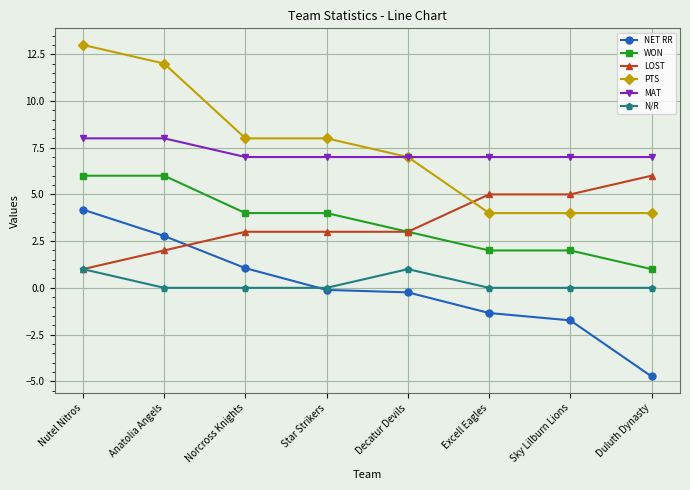

What is the smallest value displayed?

-4.7